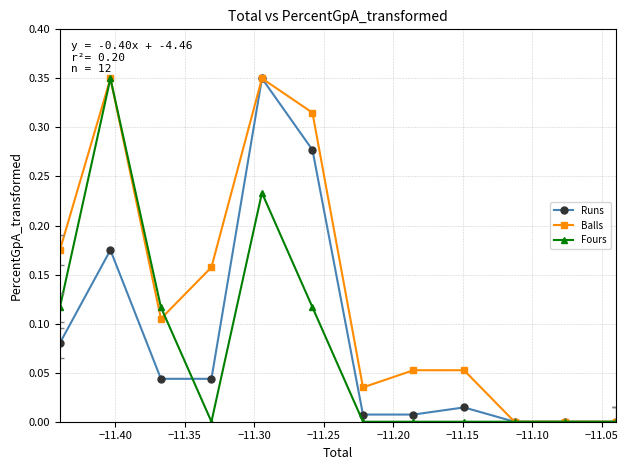

Which series has the largest total across all categories?

Balls